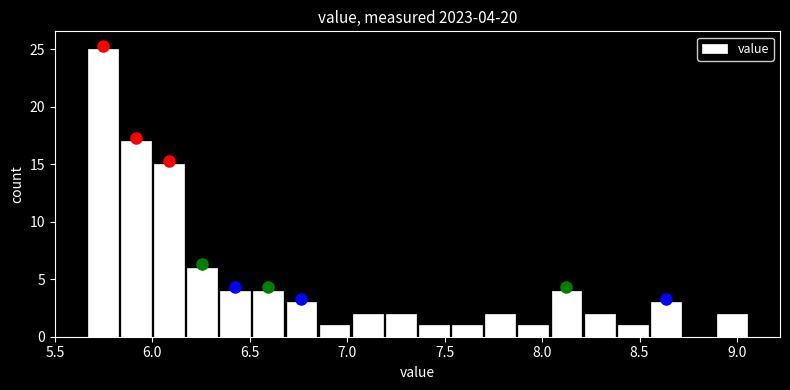

Around what value on the x-axis is the tallest bar? Give the approximate position of its centre, as read against the axis.

5.75